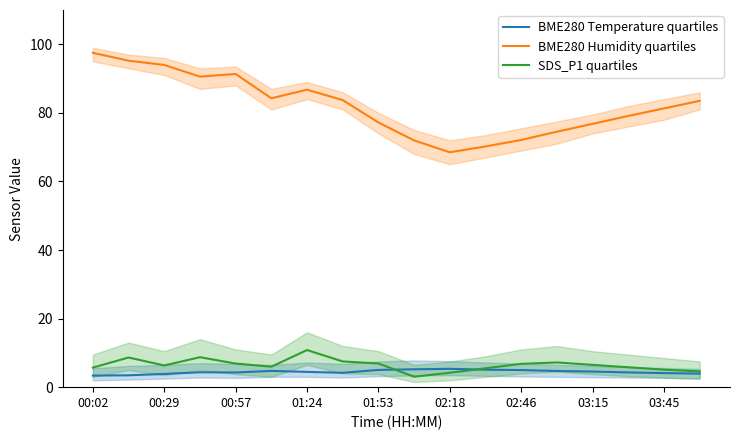

What is the sum of all BME280 Humidity quartiles values?

1478.5